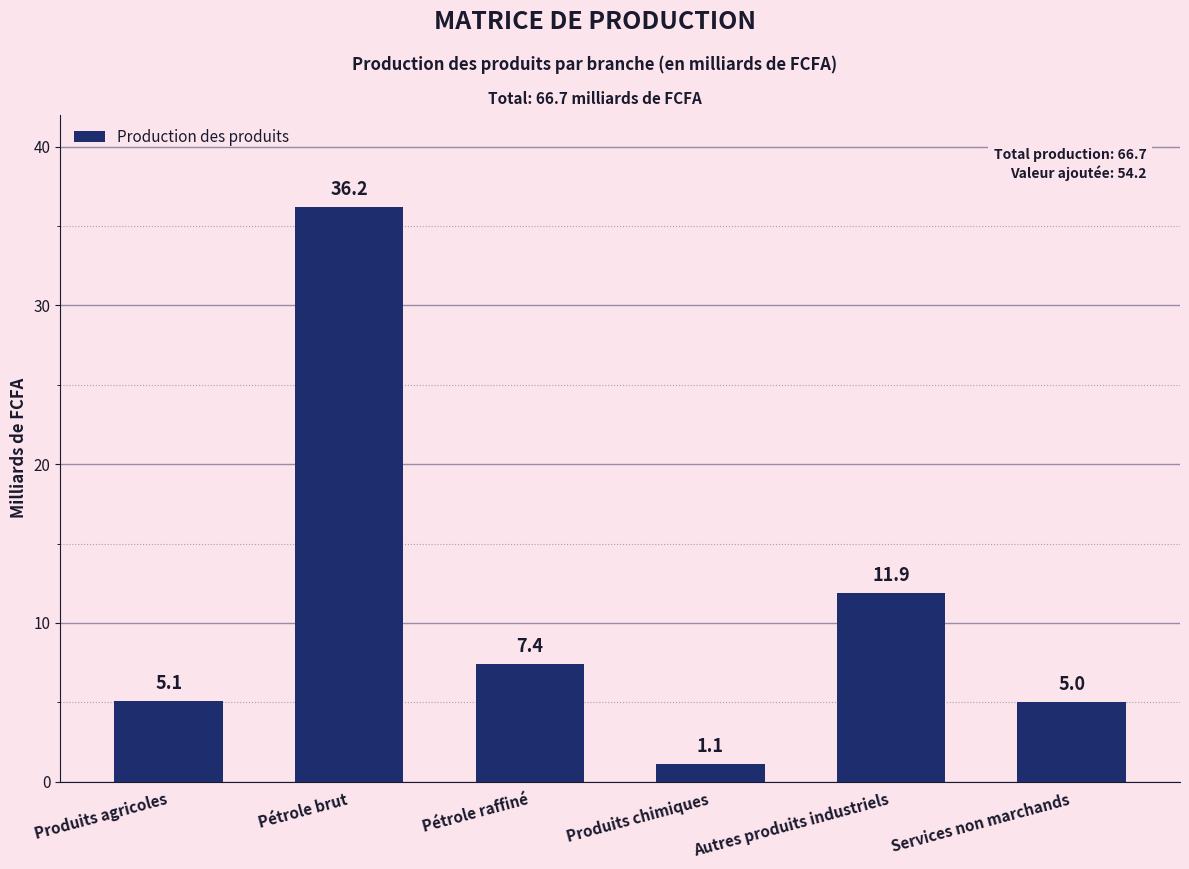

True or false: the data shows 7.4 at Pétrole raffiné.

True